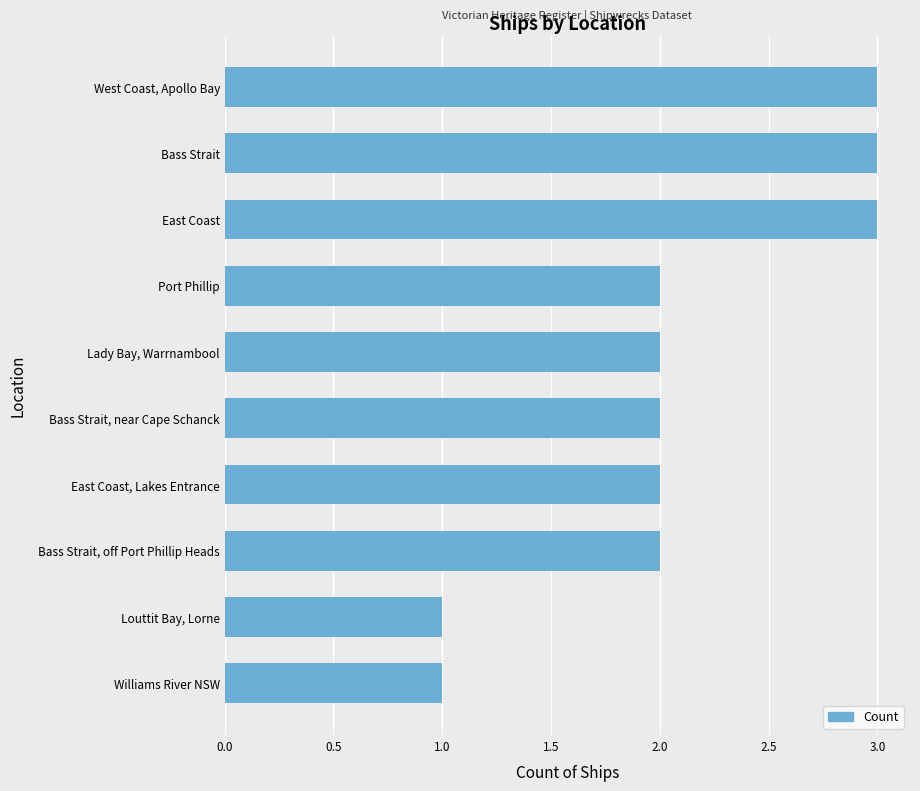

What is the sum of all values?

21